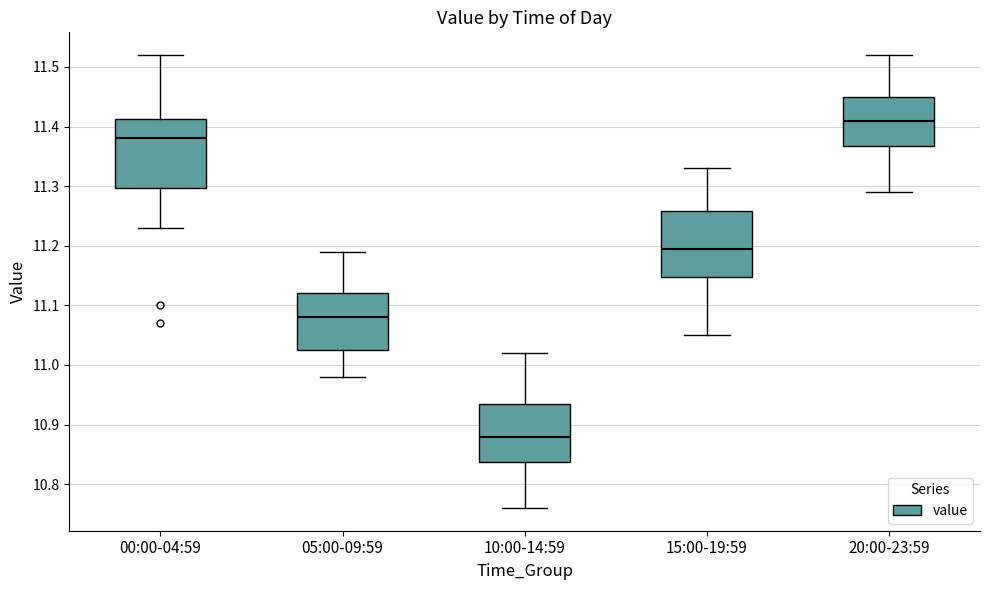

Reading left to right, read every box against the y-axis: the position of its median line, the range the box covers, and the ends of its whiskers. The values are not printed on the chart, so give them approximately, as read against the axis.

00:00-04:59: median 11.38, box 11.30 to 11.41, whiskers 11.23 to 11.52
05:00-09:59: median 11.08, box 11.03 to 11.12, whiskers 10.98 to 11.19
10:00-14:59: median 10.88, box 10.84 to 10.94, whiskers 10.76 to 11.02
15:00-19:59: median 11.20, box 11.15 to 11.26, whiskers 11.05 to 11.33
20:00-23:59: median 11.41, box 11.37 to 11.45, whiskers 11.29 to 11.52